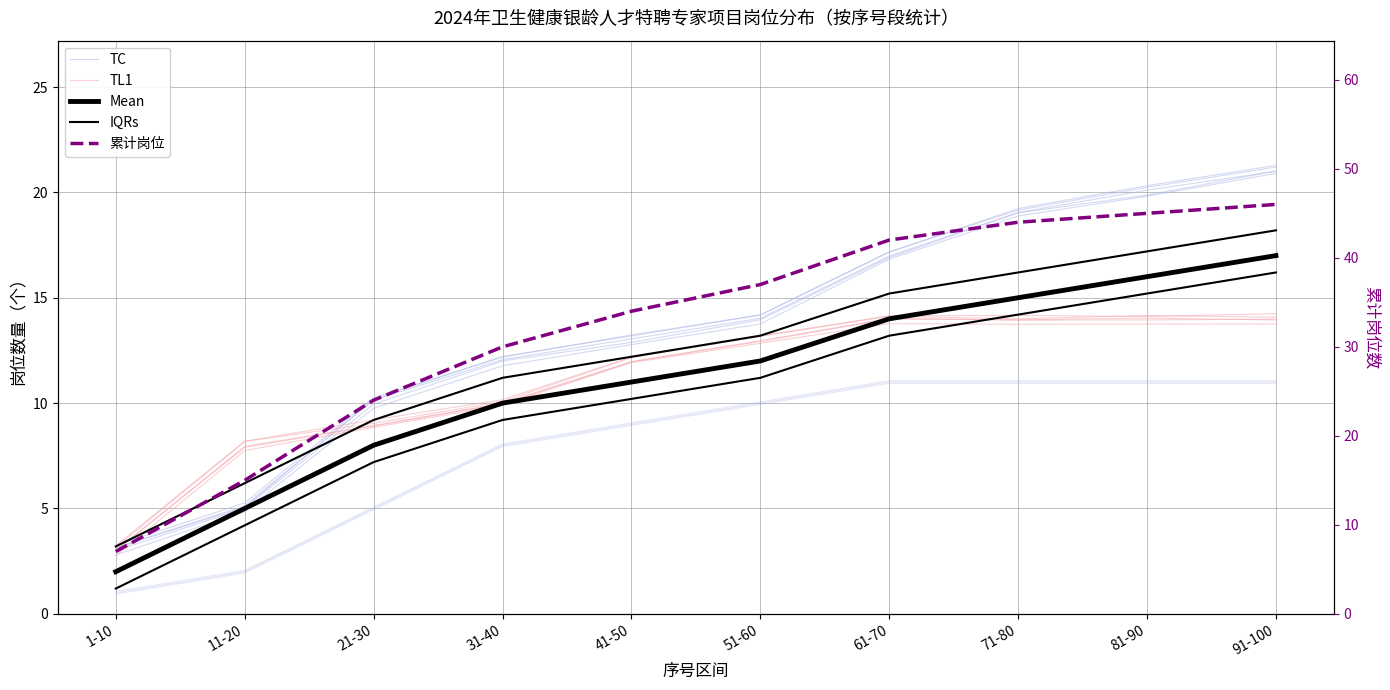

True or false: TL1 has a value of 19.8 at 61-70.

False